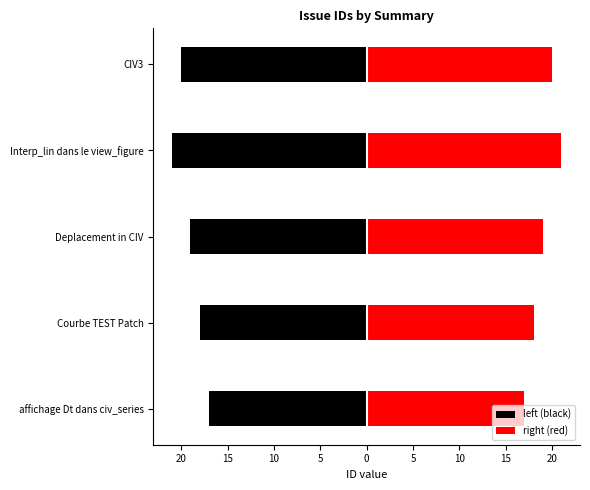

Between 10 and 0, which is larger?

10